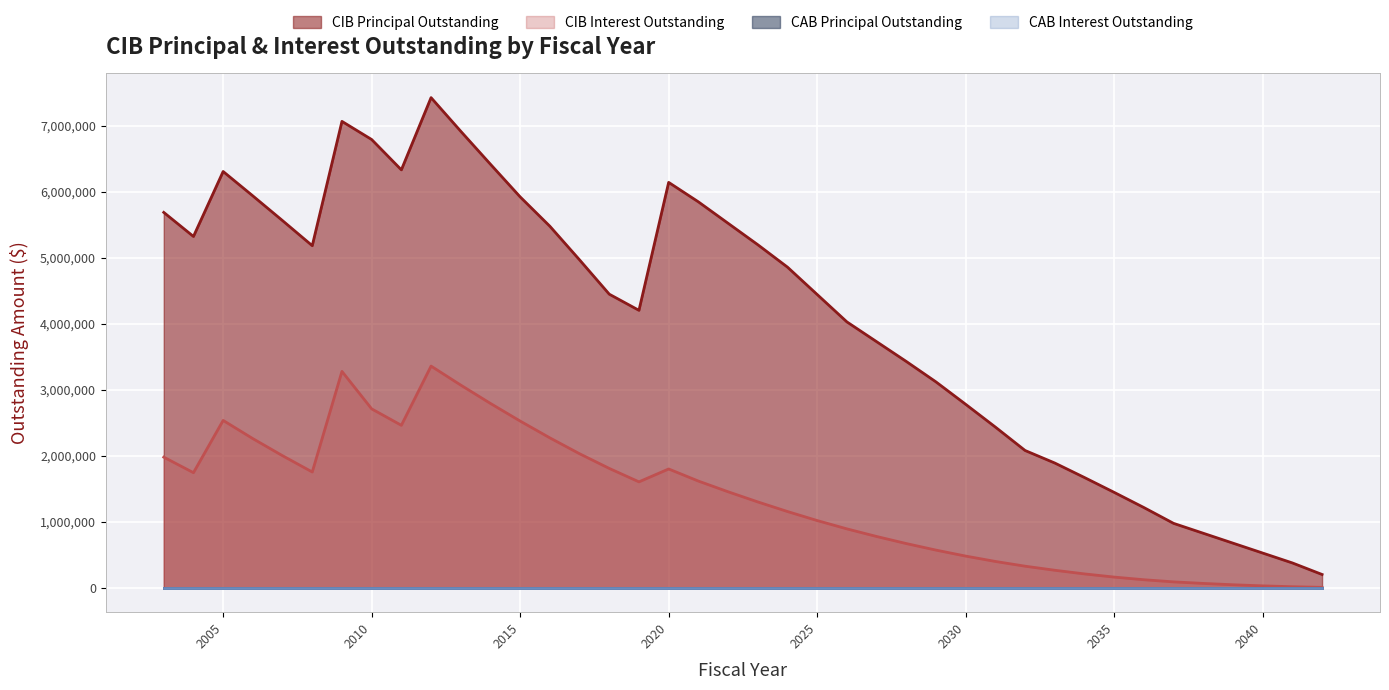

Does the chart display data point markers on the line(s)?

No